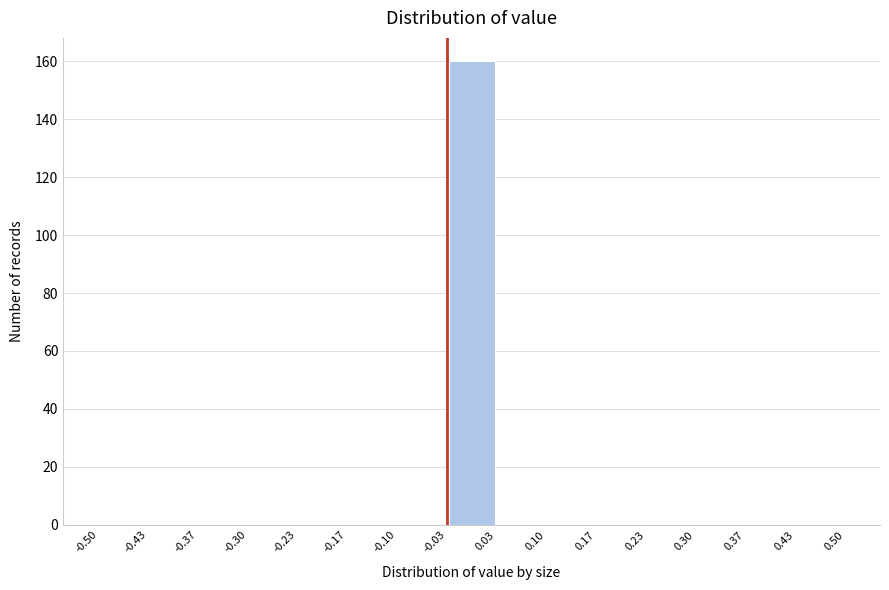

Over which range of the x-axis is the bar tallest?

-0.03 to 0.03